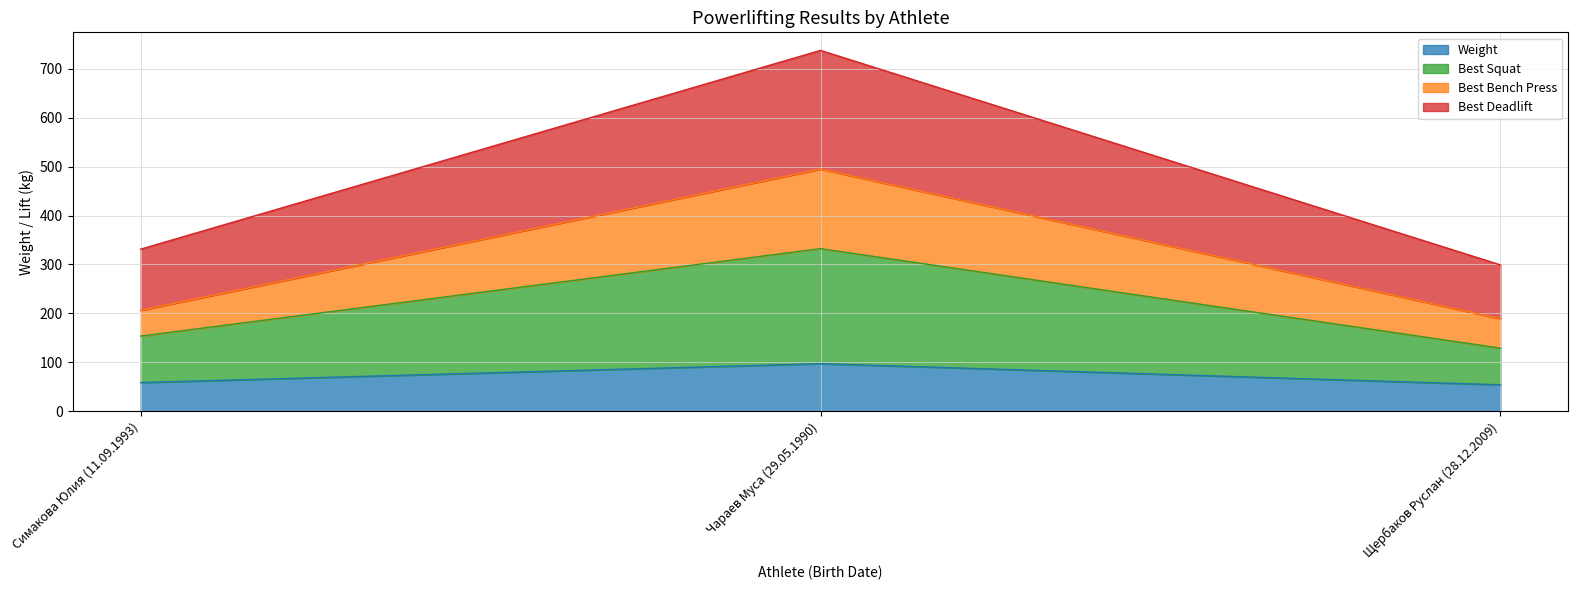

What position from the right is Щербаков Руслан (28.12.2009)?

1